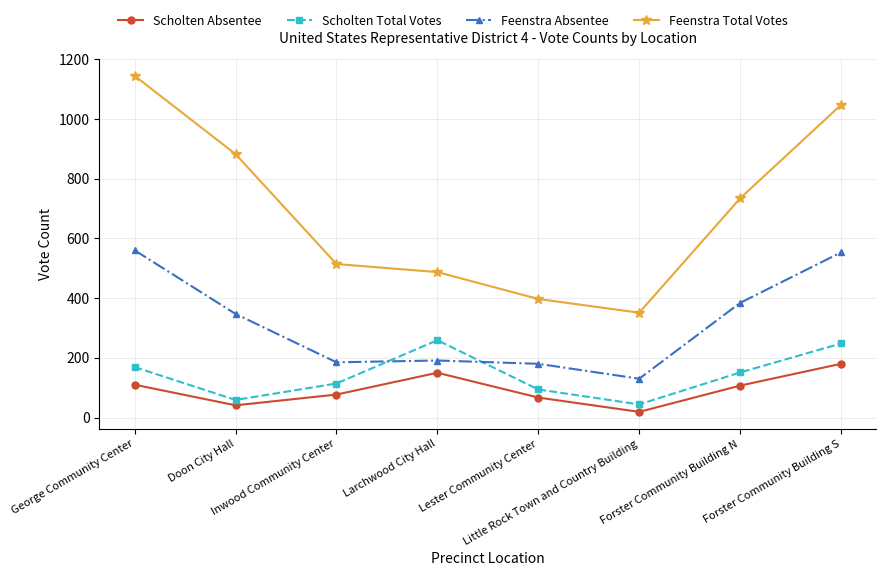

List the series in order of their peak value, lowest first.

Scholten Absentee, Scholten Total Votes, Feenstra Absentee, Feenstra Total Votes